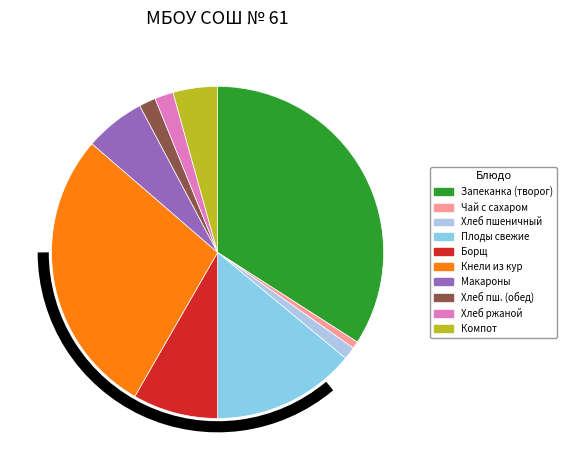

How many segments does this pie chart have?

10